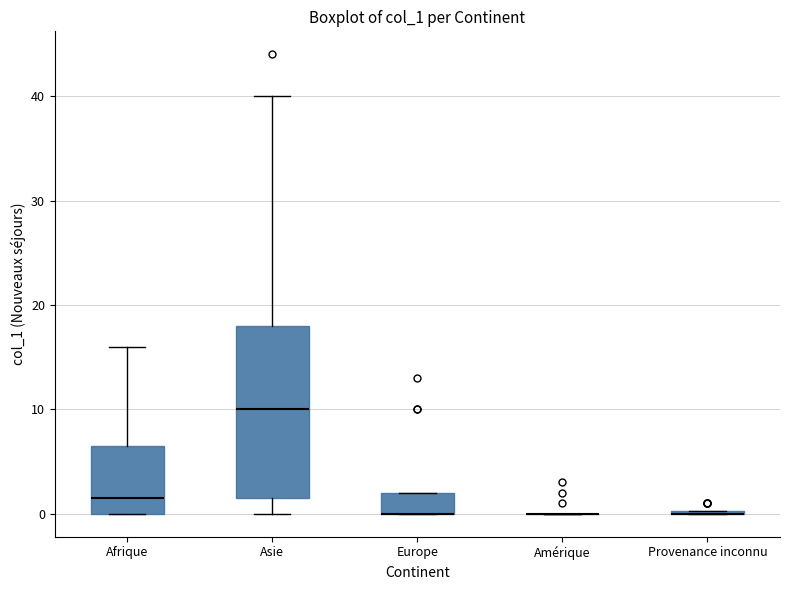

Reading left to right, transcribe this box plot: for each box, give where its median line is, the range the box spans, and where its two whiskers end, as read against the y-axis. The values are not printed on the chart, so give them approximately, as read against the axis.

Afrique: median 2, box 0 to 7, whiskers 0 to 16
Asie: median 10, box 2 to 18, whiskers 0 to 40
Europe: median 0 (drawn on the box's lower edge), box 0 to 2, whiskers 0 to 2
Amérique: box collapsed to a line at 0, whiskers 0 to 0
Provenance inconnu: box collapsed to a line at 0, whiskers 0 to 0